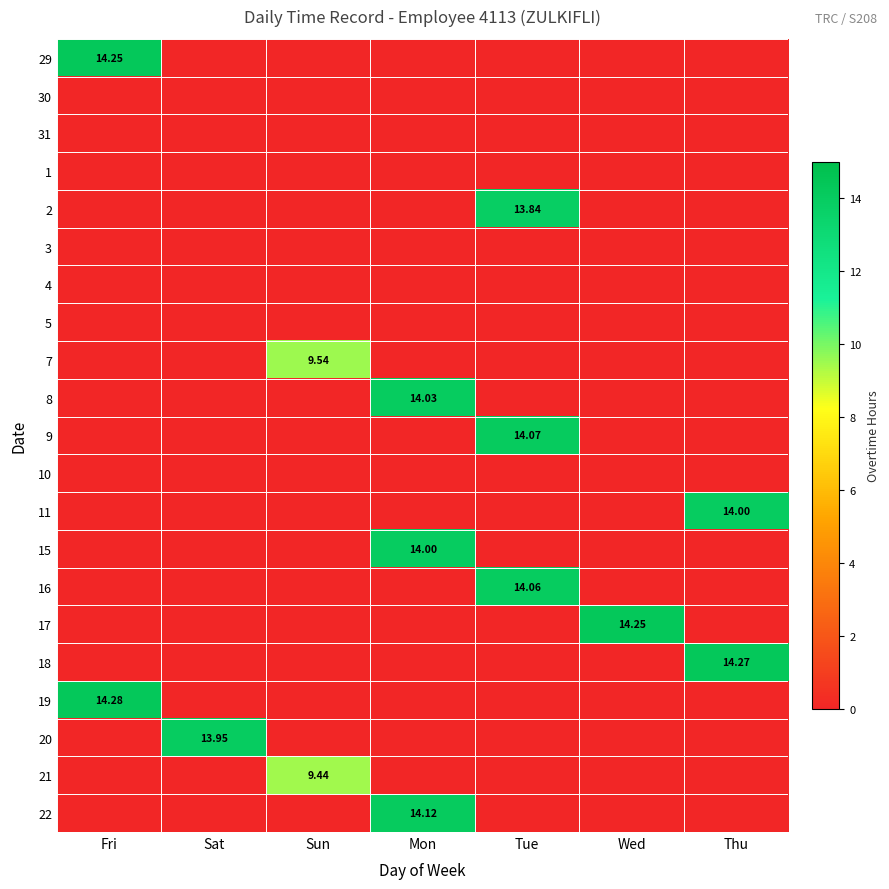

Is the value of 7 at Mon greater than the value of 18 at Sun?

No